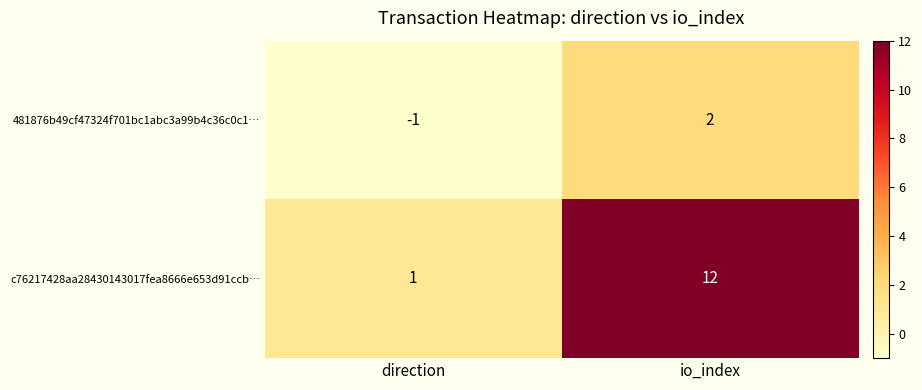

The value of c76217428aa28430143017fea8666e653d91ccb… at io_index is 18. True or false?

False